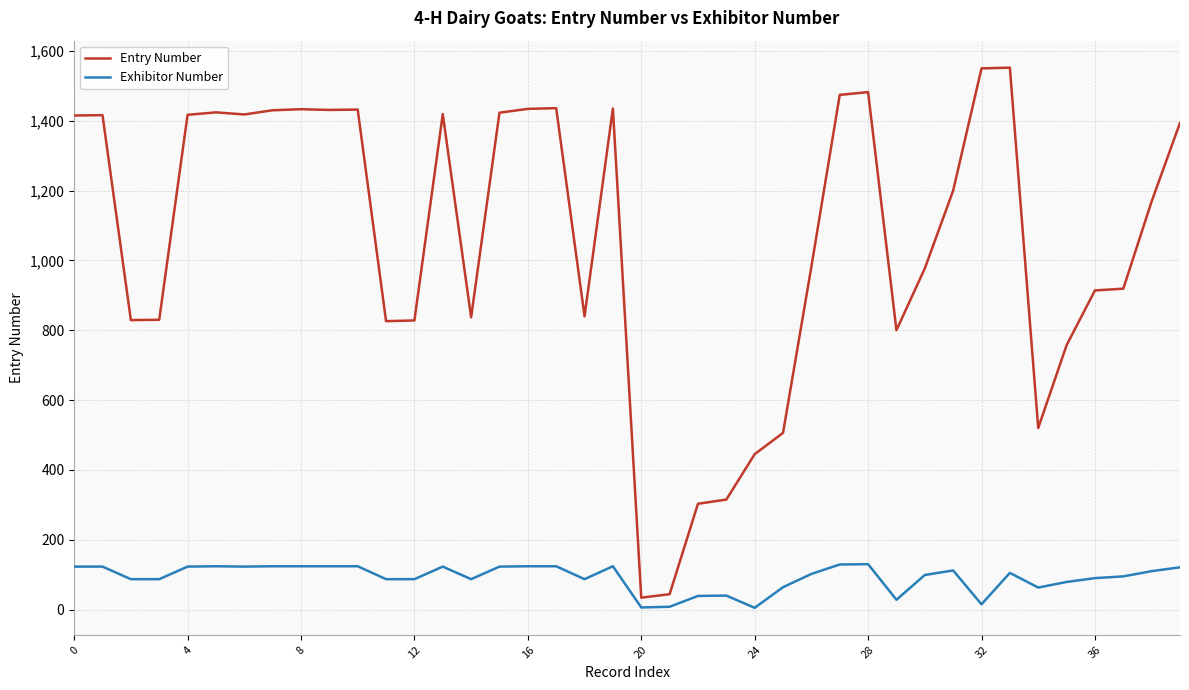

What is the difference between the maximum and minimum values in the Exhibitor Number series?

125